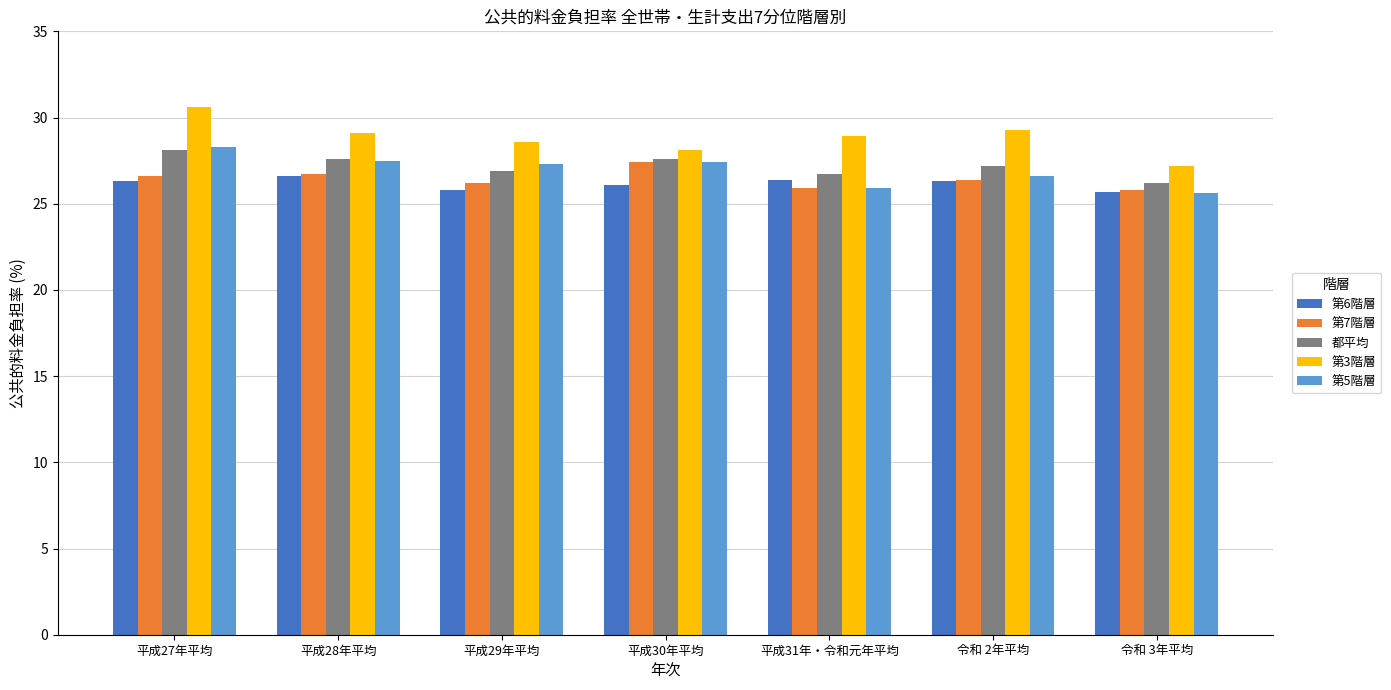

At which category is the sum across all series the highest?

平成27年平均